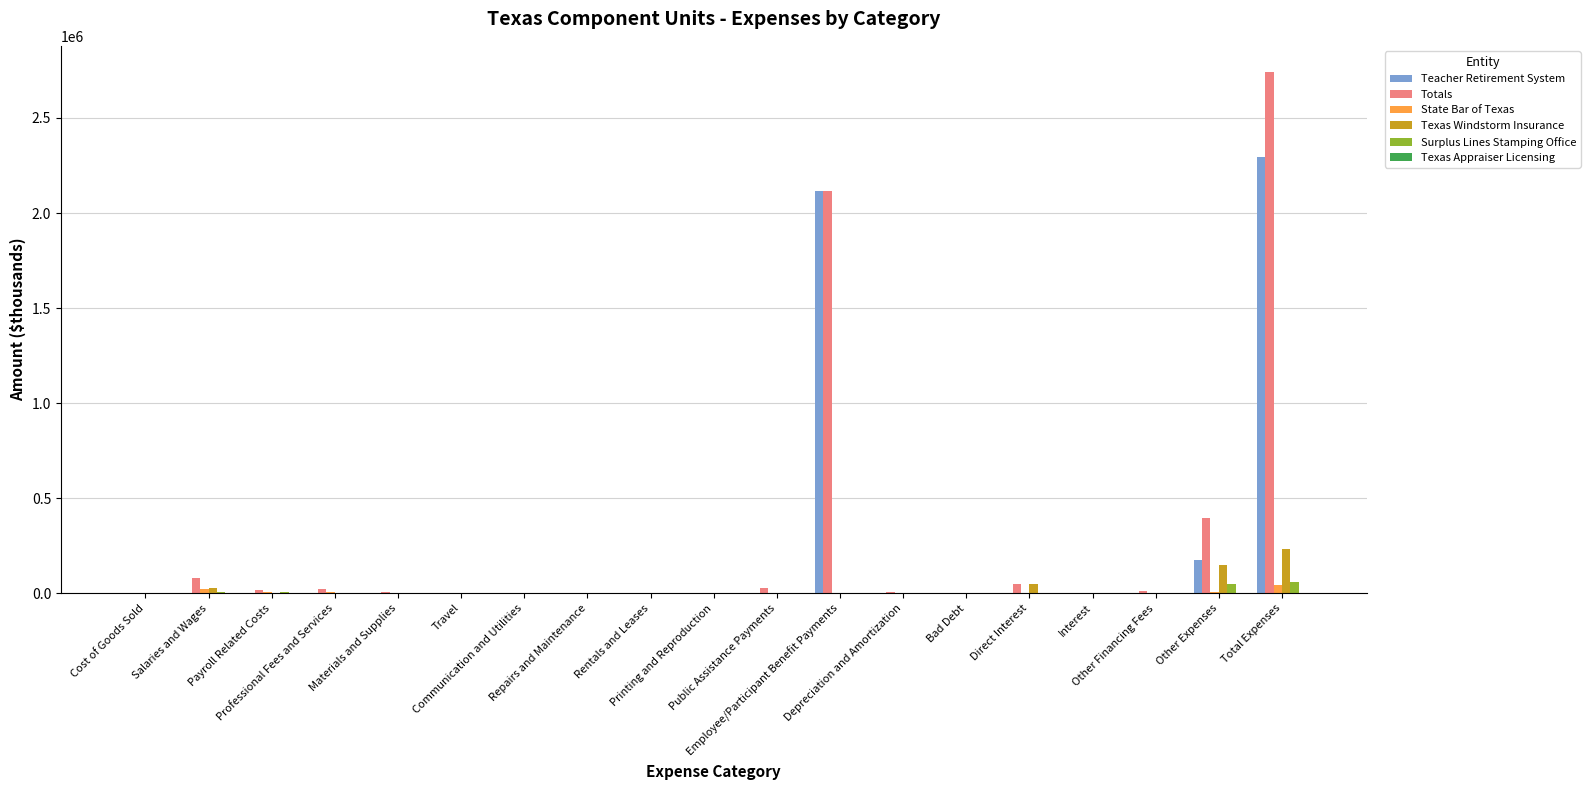

Does the chart contain stacked bars?

No